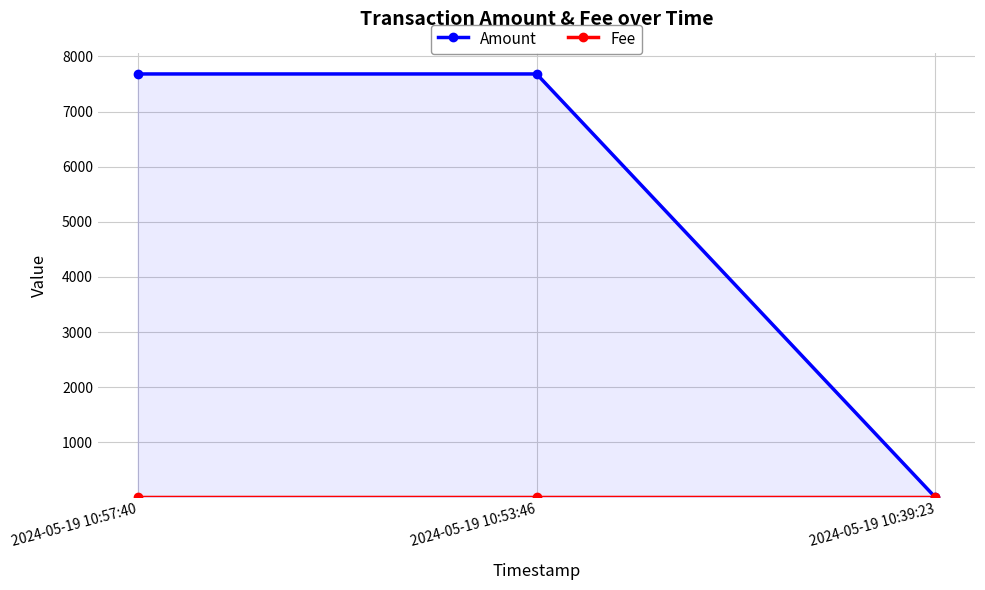

What are all the series names shown in the legend?

Amount, Fee